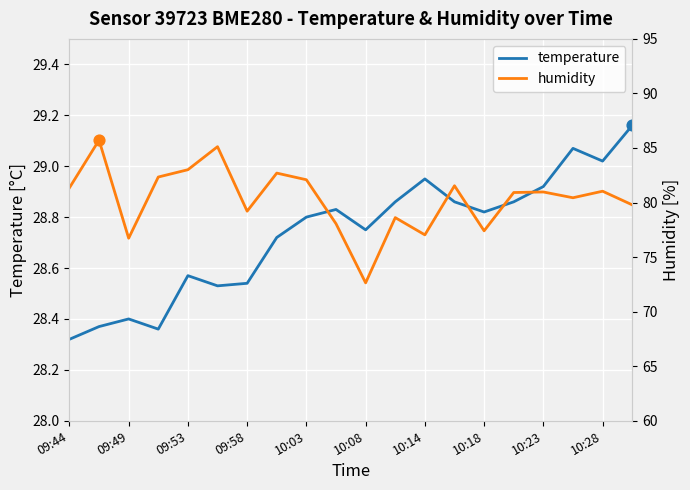

Which series has the largest total across all categories?

humidity